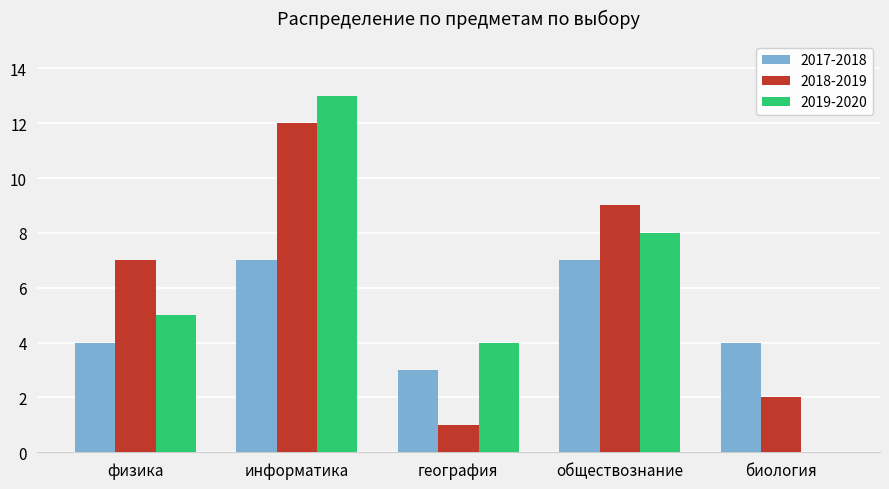

What is the maximum value shown in the chart?

13